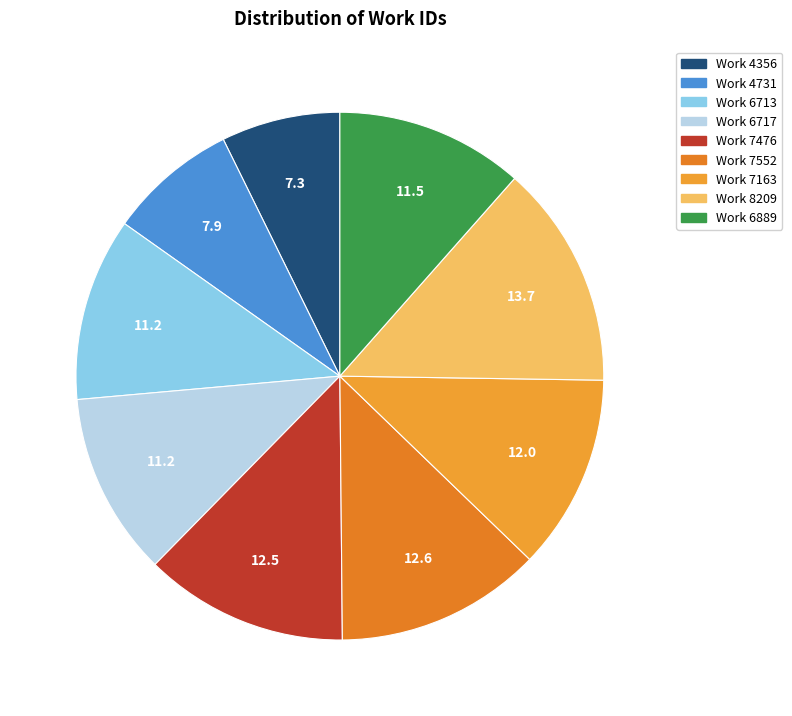

Does Work 6889 account for over 50% of the chart?

No